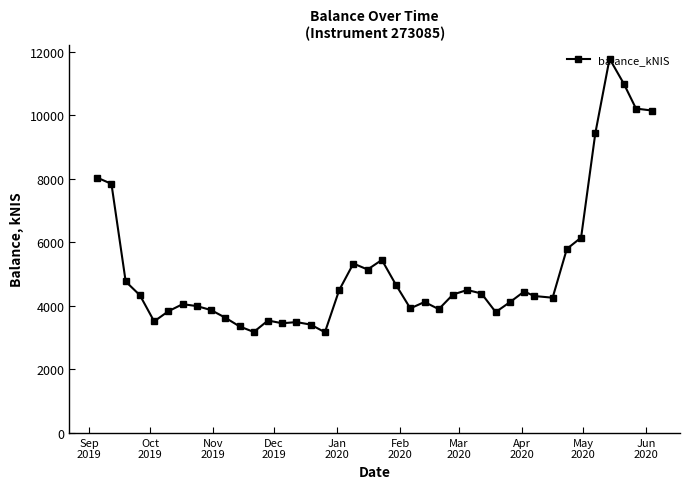

What is the sum of all values?

207231.1